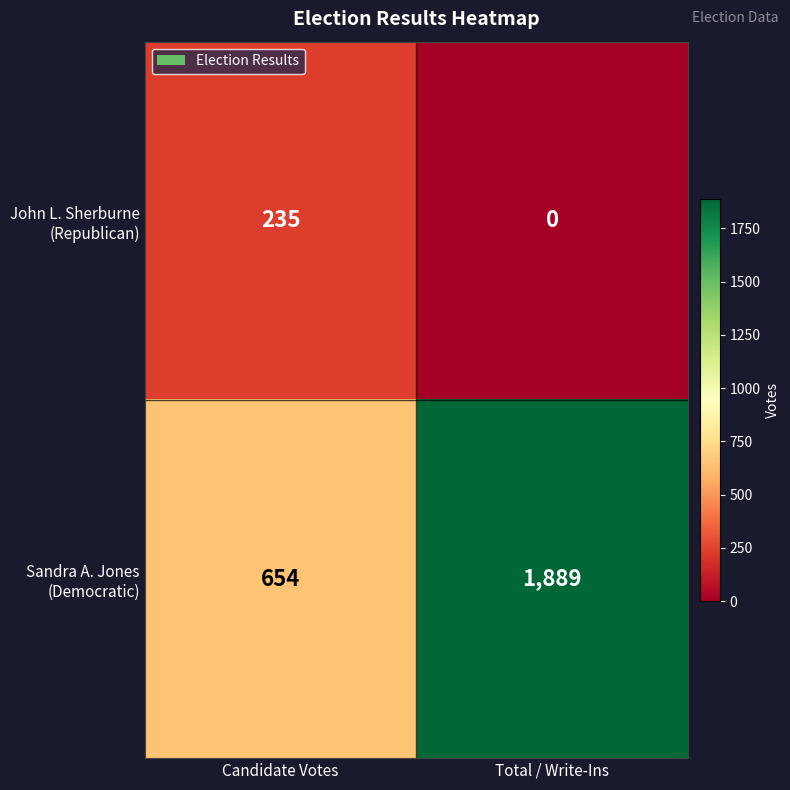

What is the maximum value shown in the chart?

1889